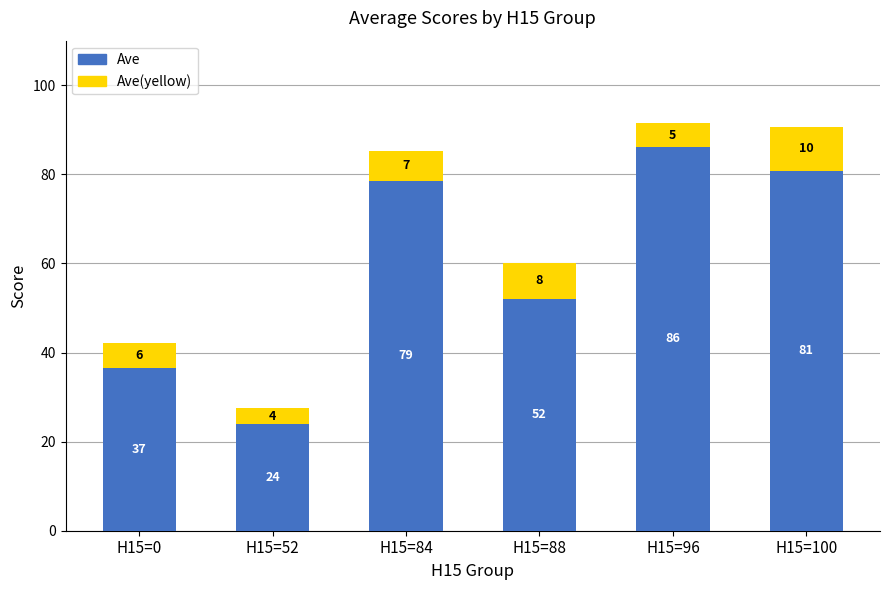

Does the chart contain any negative values?

No